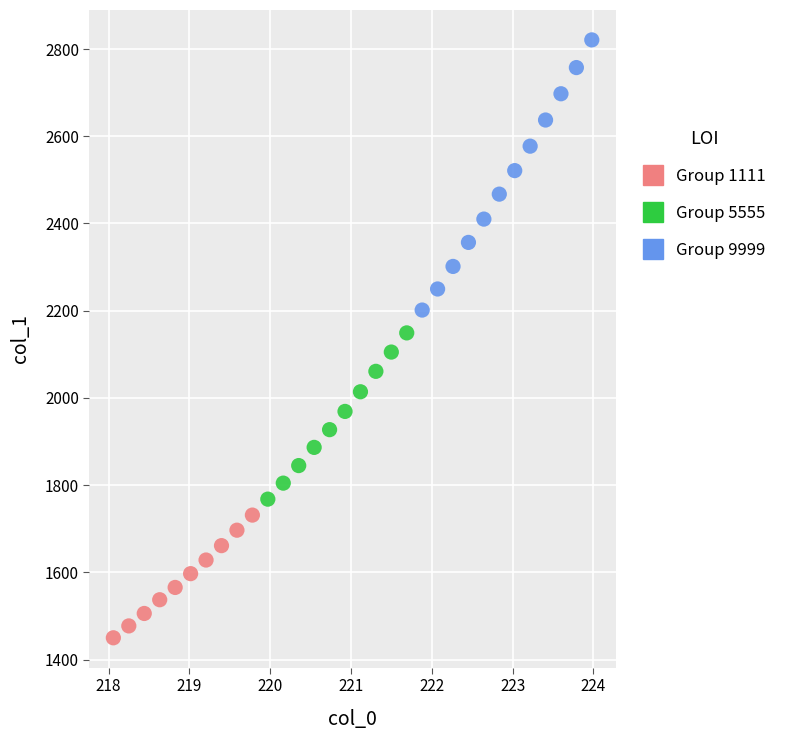

Which series contains the lowest Y value?

Group 1111